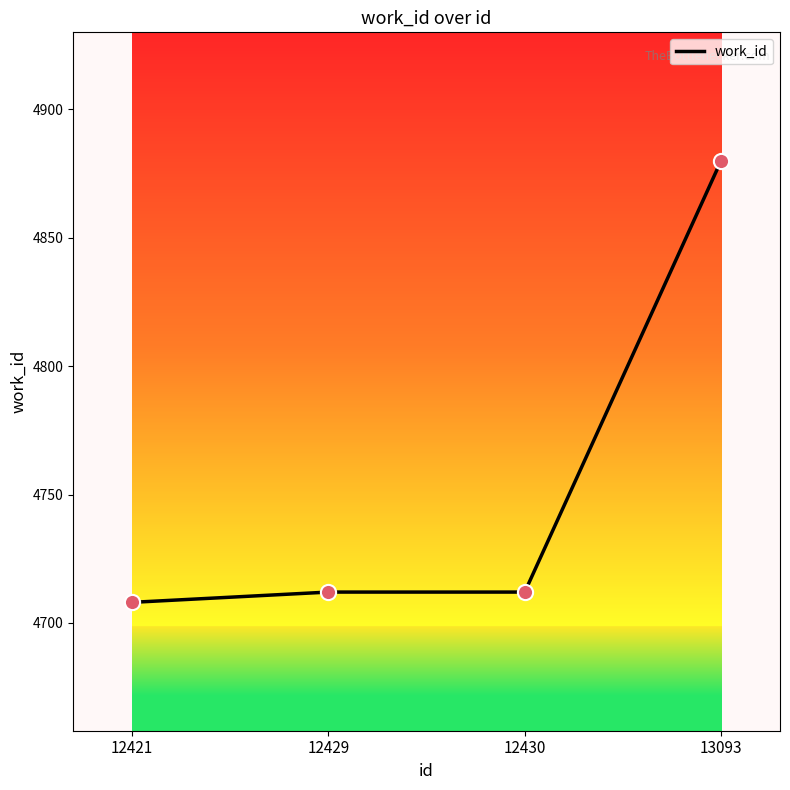

Approximately how many times larger is the value at 13093 compared to 12429?

1.0